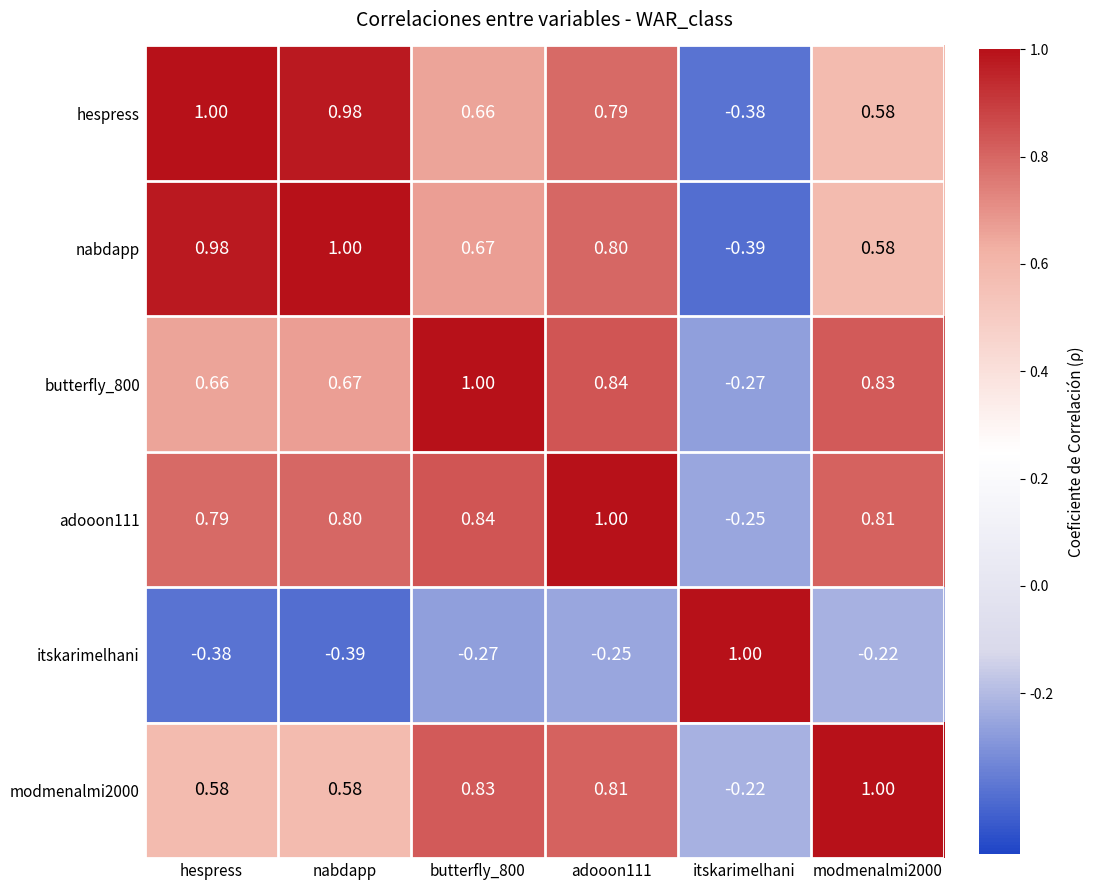

Where does the itskarimelhani series first go above 0?

itskarimelhani